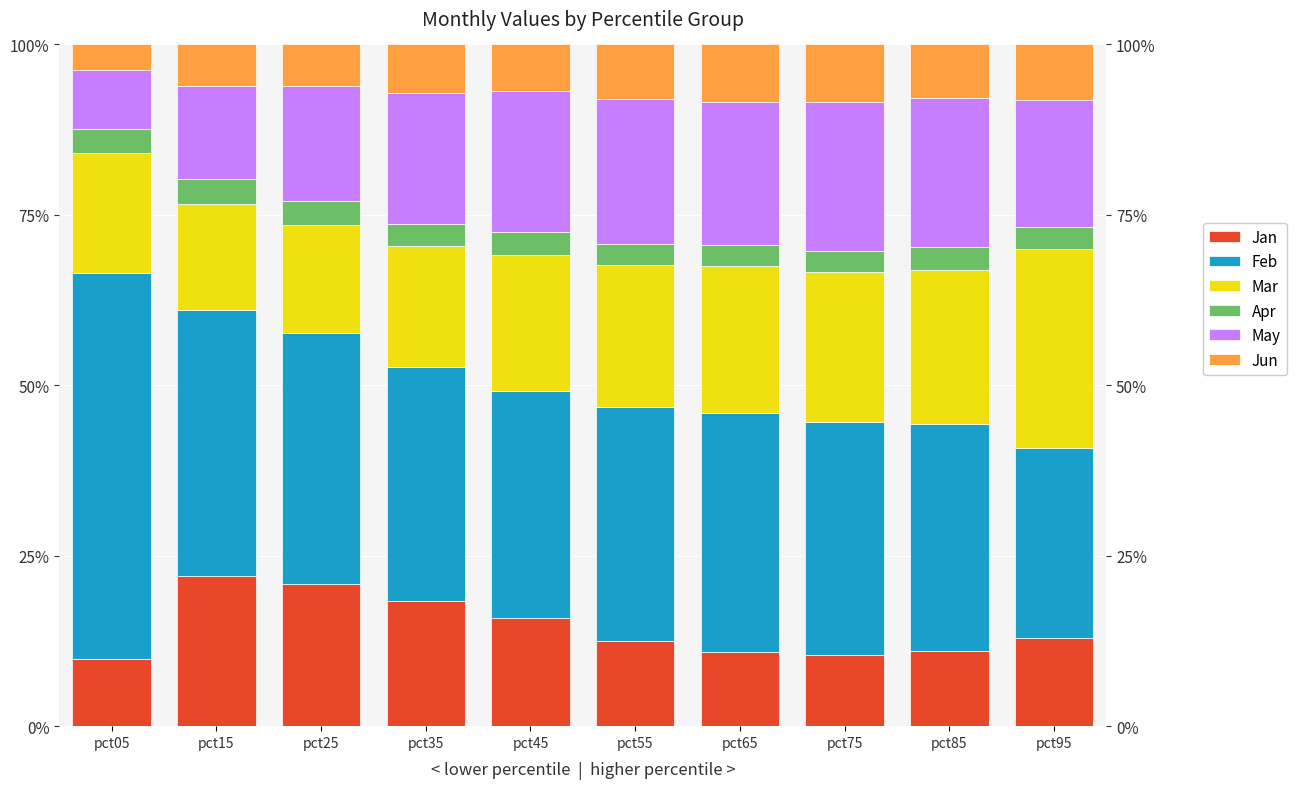

What is the difference between the second highest and minimum values in the Jun series?

4.7